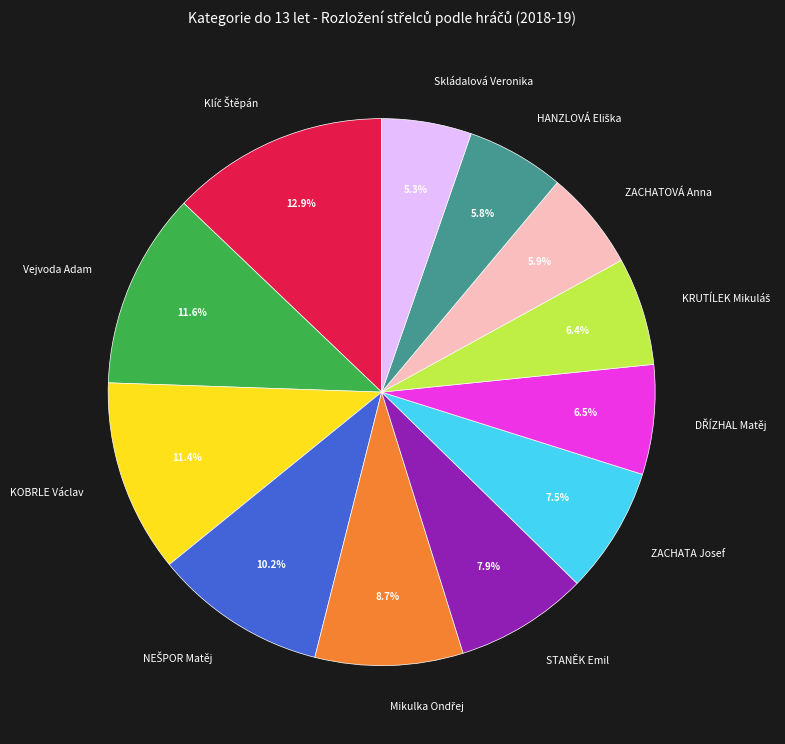

Is ZACHATOVÁ Anna the majority of the pie?

No